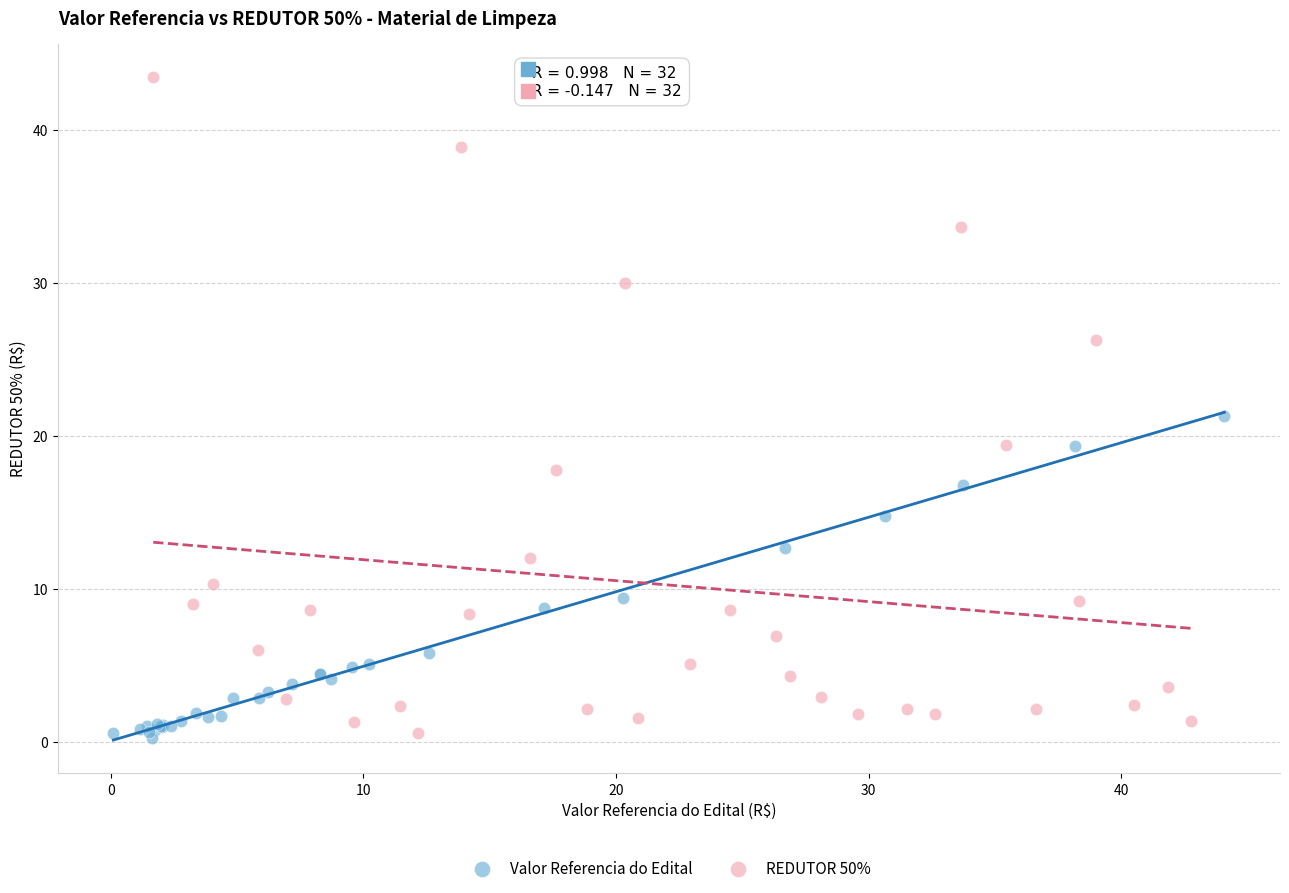

Which series has the largest Y range (max minus min)?

REDUTOR 50%